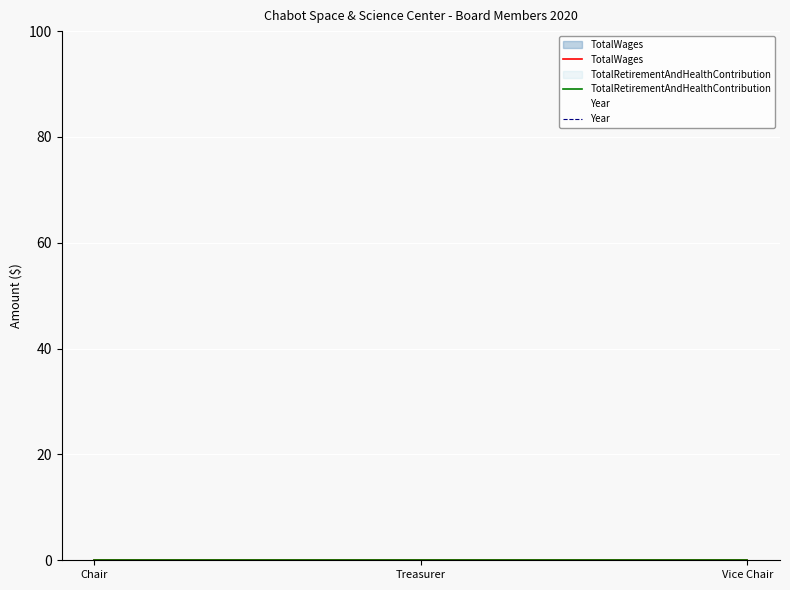

Which has a higher value, Chair or Vice Chair?

Chair